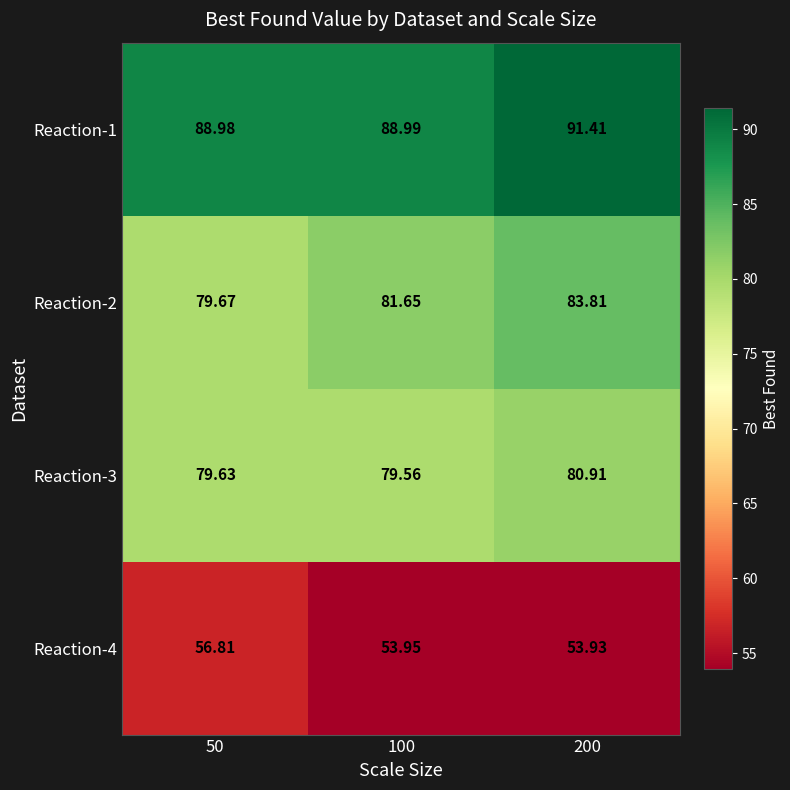

Is the value of Reaction-2 at 100 greater than the value of Reaction-1 at 200?

No